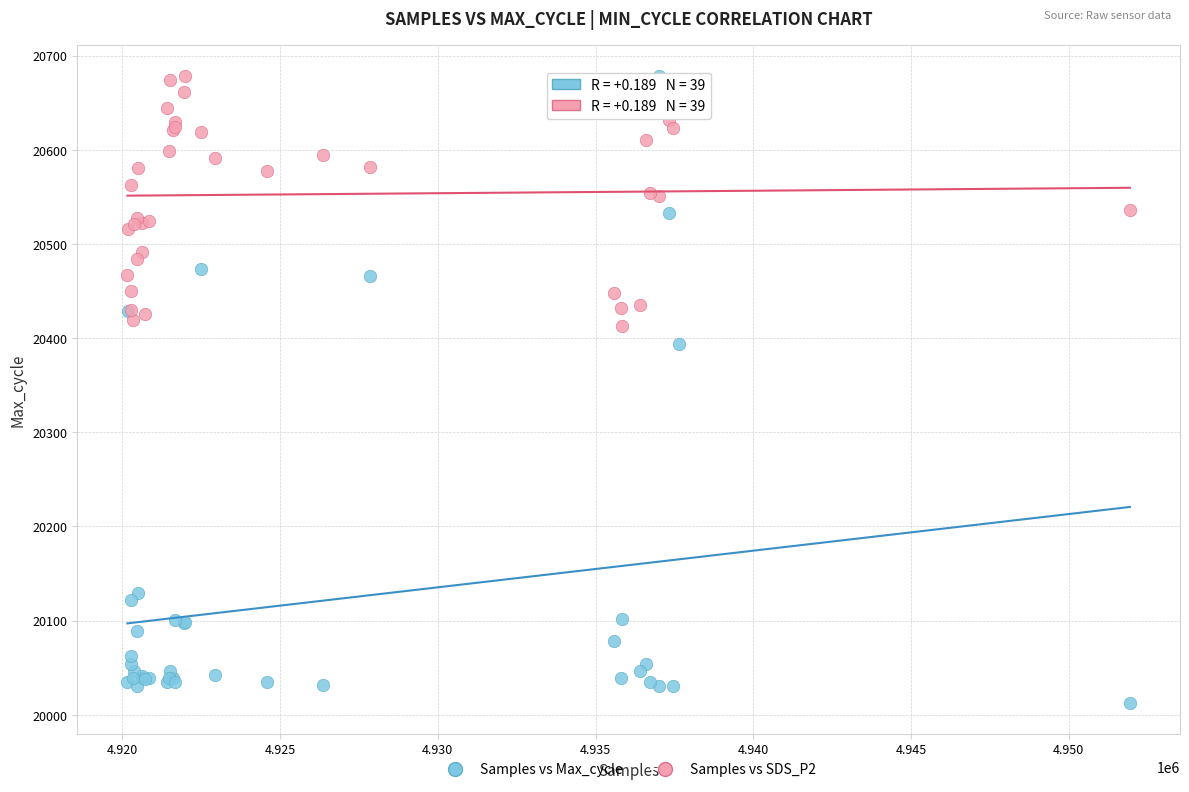

Across all series, what Y value is closest to 20345?

20394.0